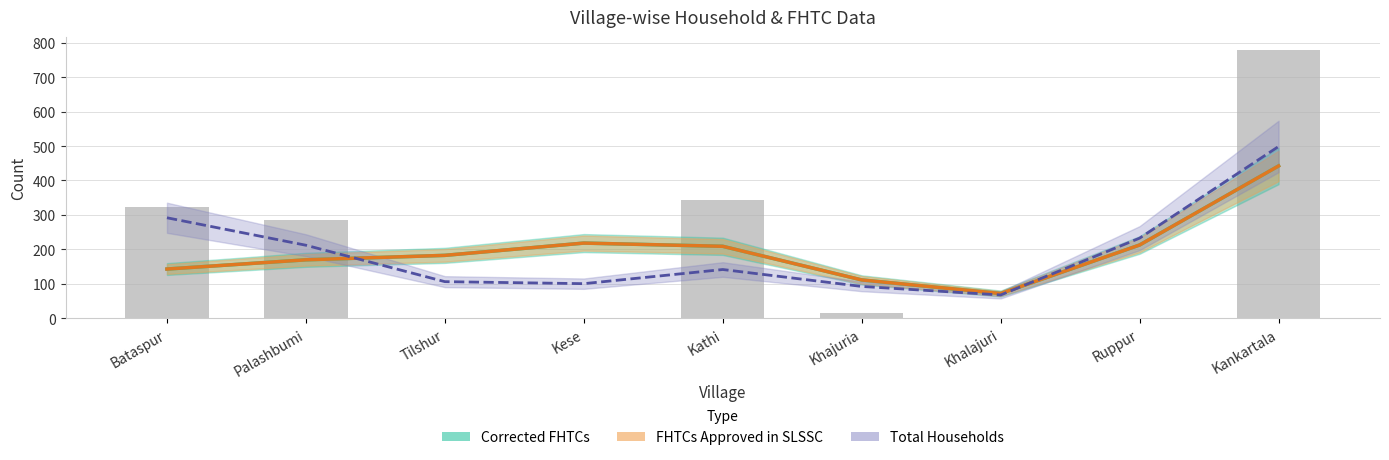

What is the total value across all series at Kathi?

559.2